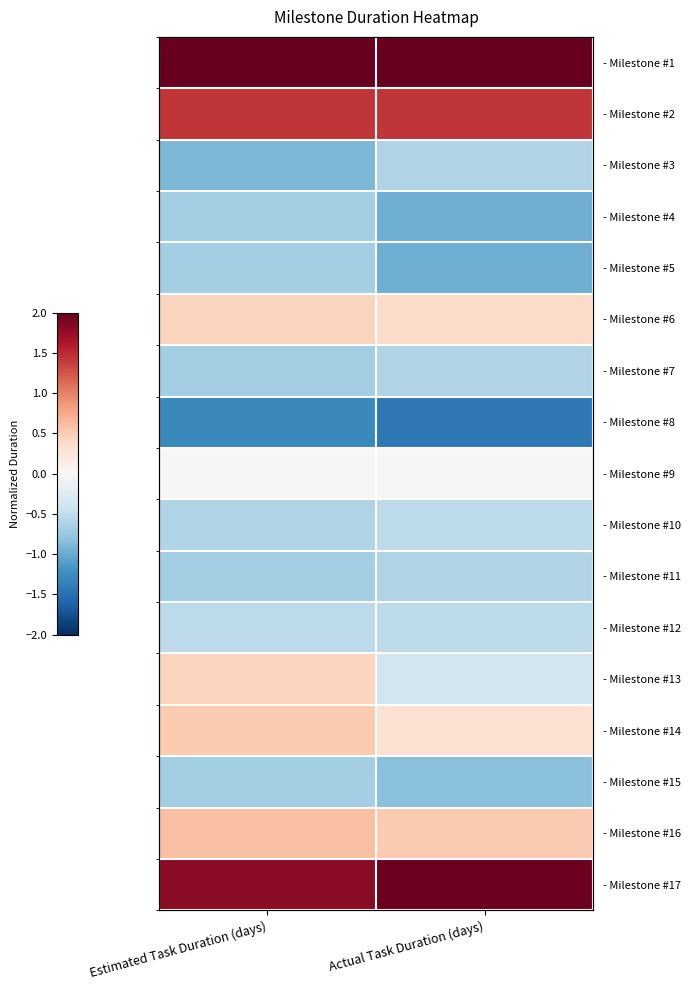

Which has a higher value, Estimated Task Duration (days) or Actual Task Duration (days)?

Estimated Task Duration (days)